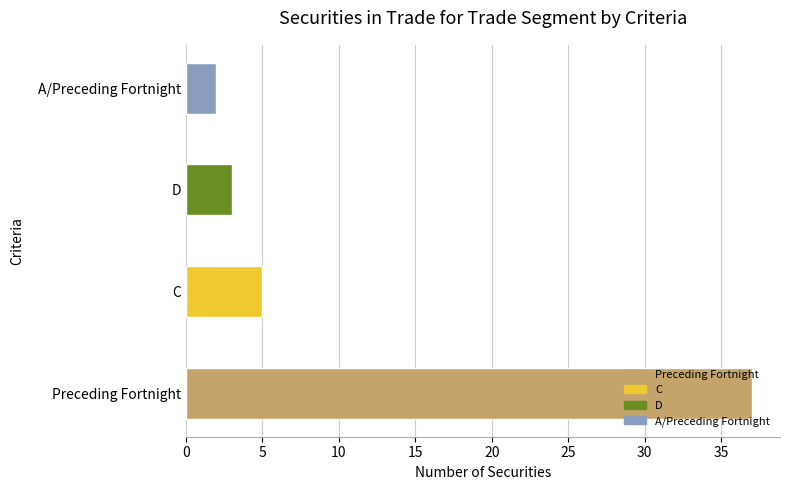

Is it true that the value at C is 3?

False